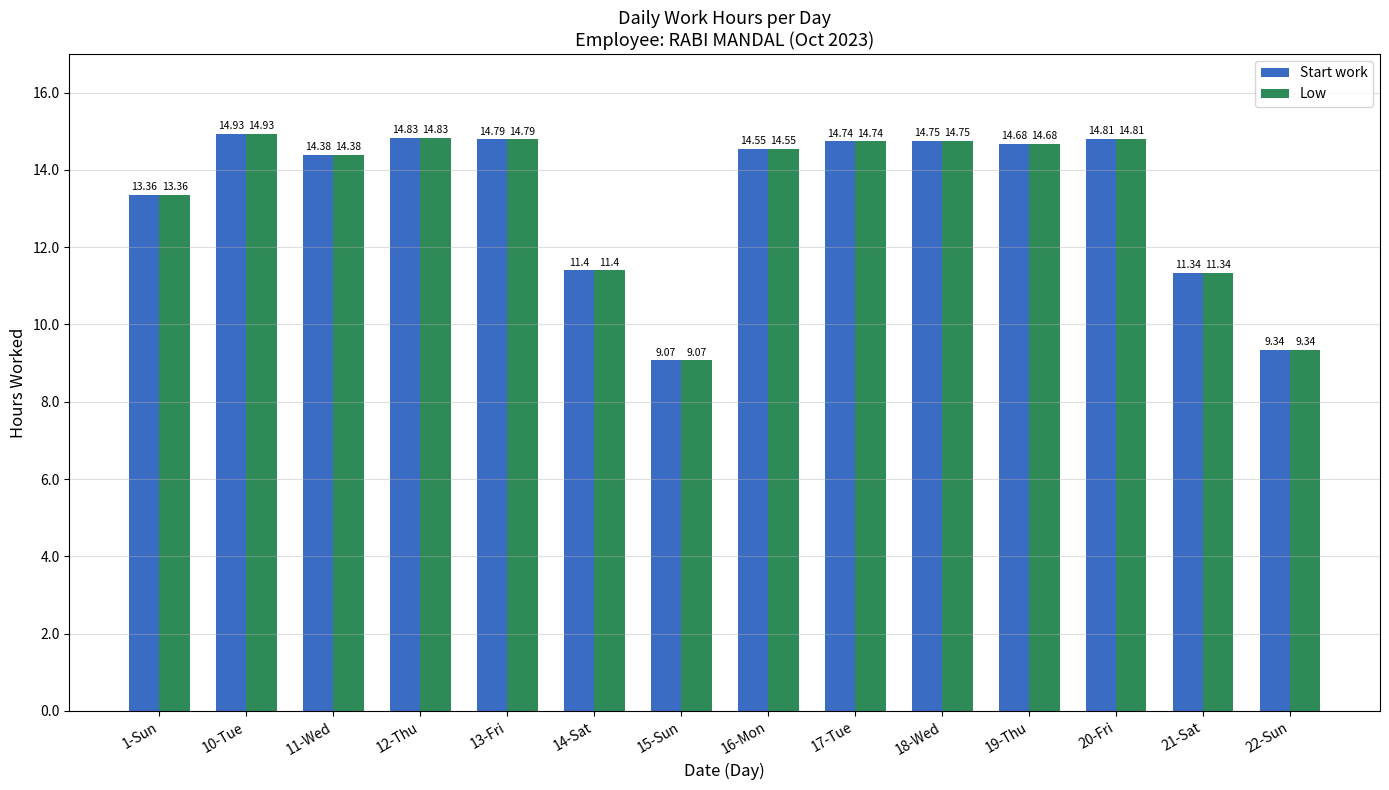

What is the maximum value shown in the chart?

14.9